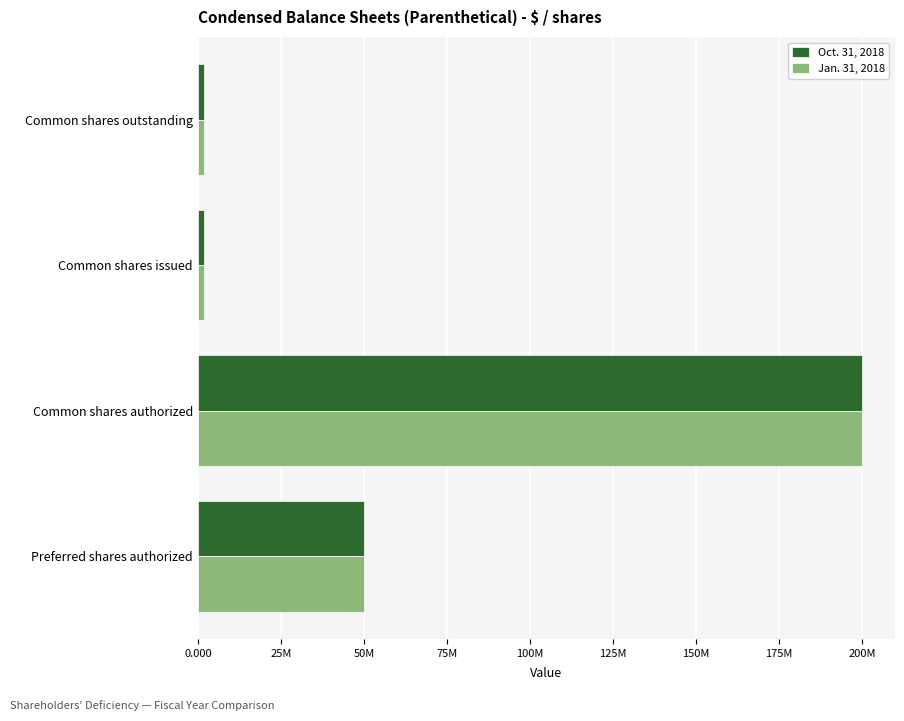

Which series has the largest total across all categories?

Oct. 31, 2018